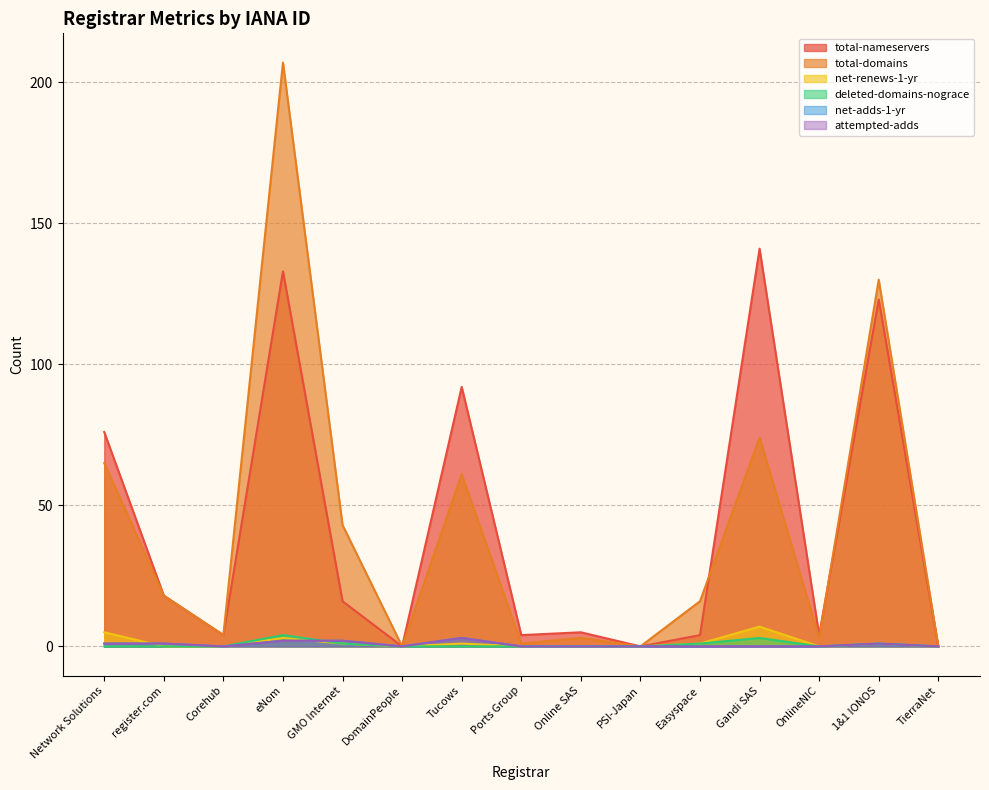

True or false: total-nameservers and net-adds-1-yr cross at least once.

False